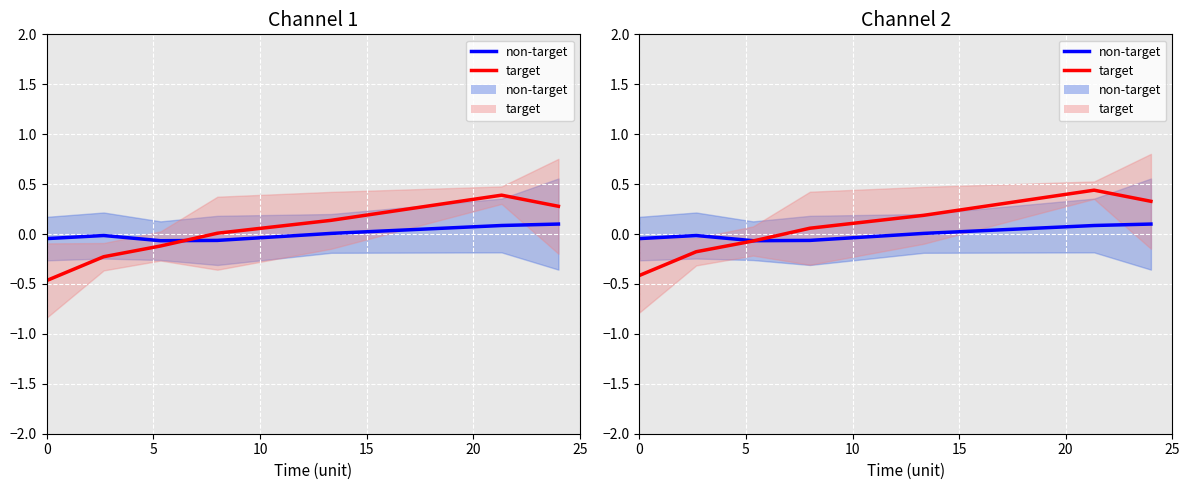

How many data points in non-target are above 0?

3